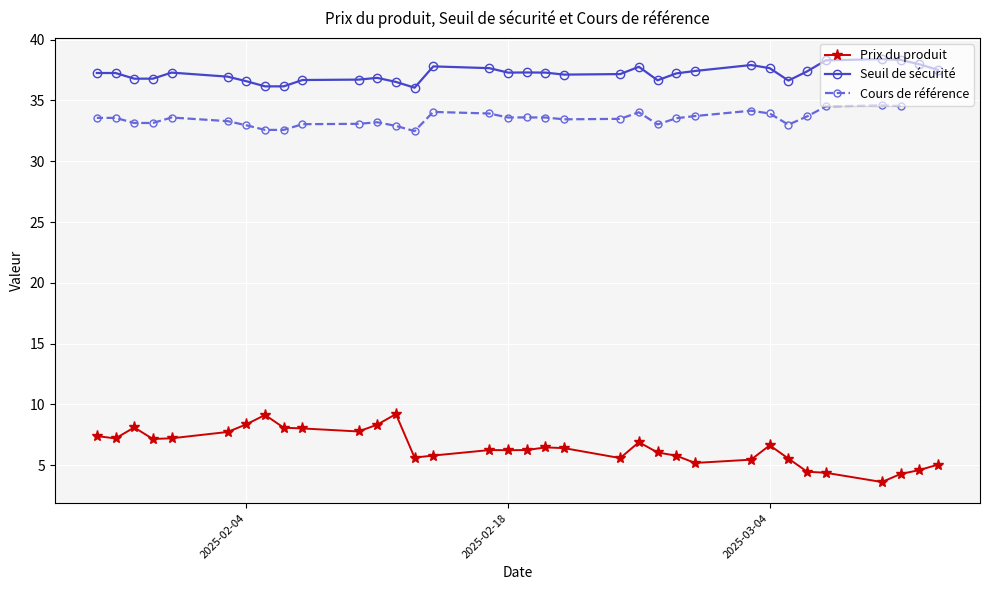

What is the minimum value for Seuil de sécurité?

36.1